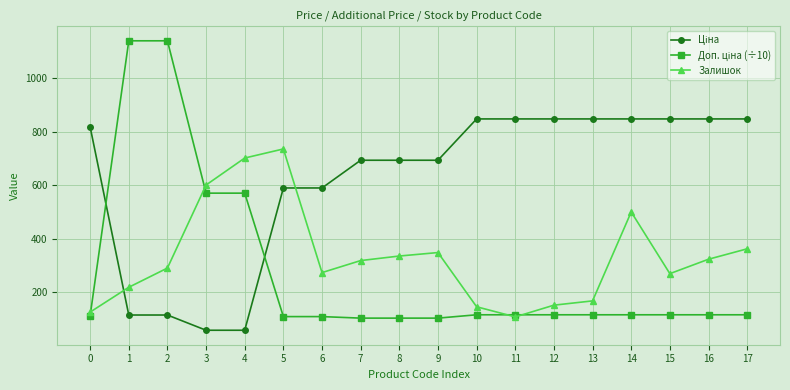

What is the greatest value displayed?

1141.0